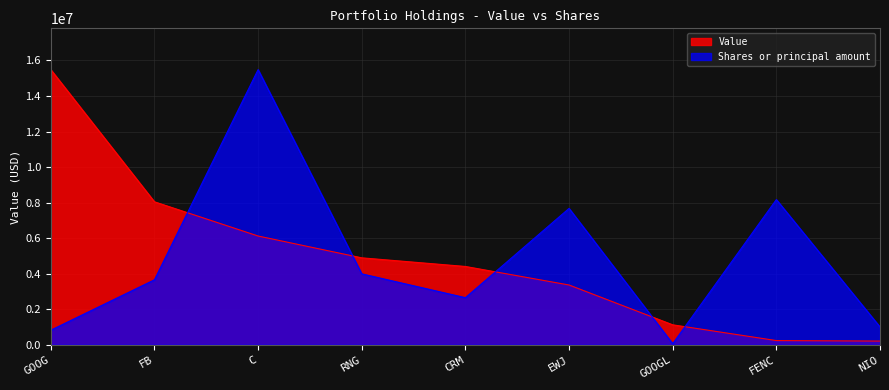

What are all the series names shown in the legend?

Value, Shares or principal amount